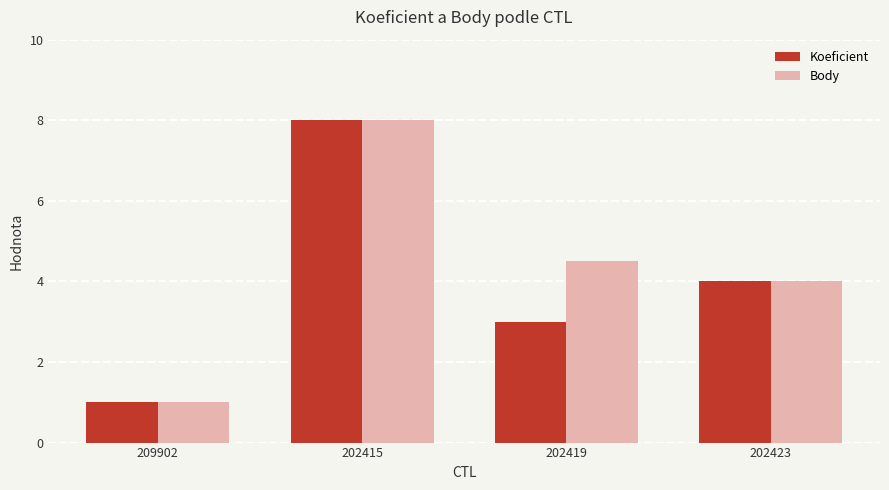

Count the number of data series in this chart.

2